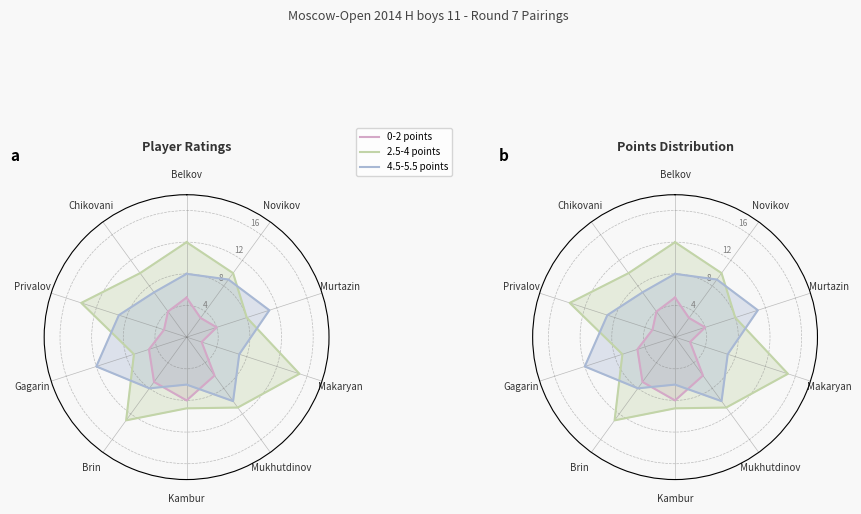

At which label is 0-2 points closest to 5?

Belkov